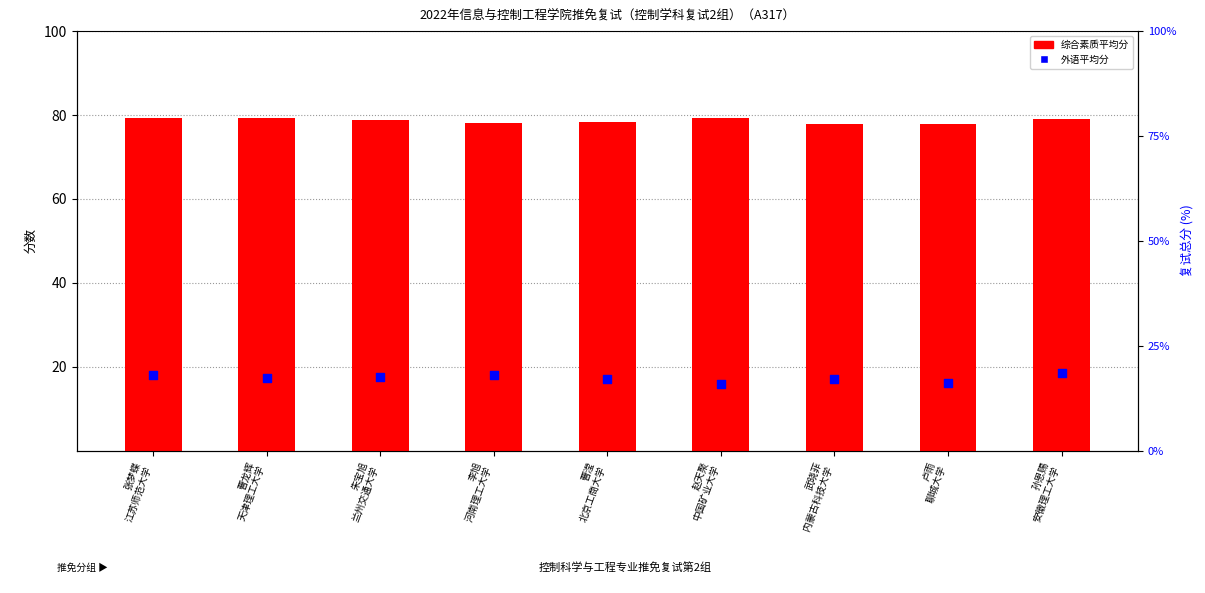

Which series has the largest total across all categories?

综合素质平均分